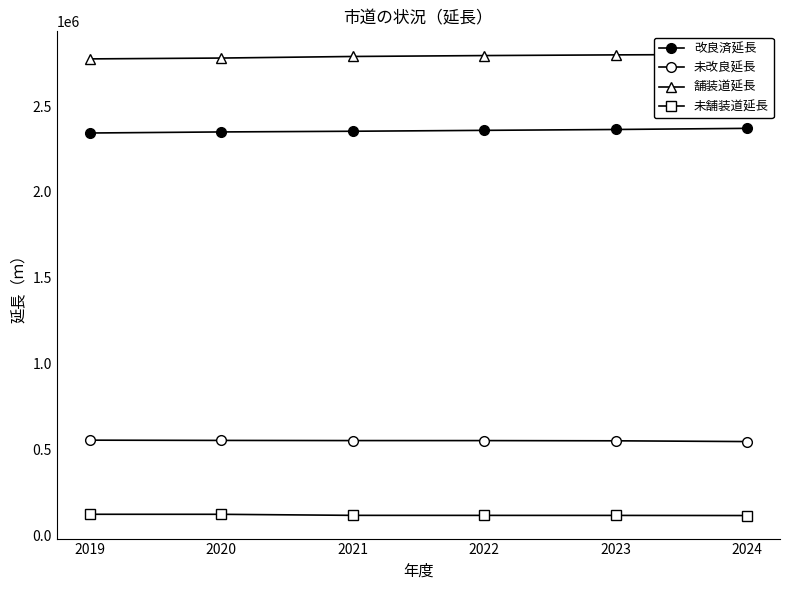

What is the spread (max minus min) of values at 2021?

2673010